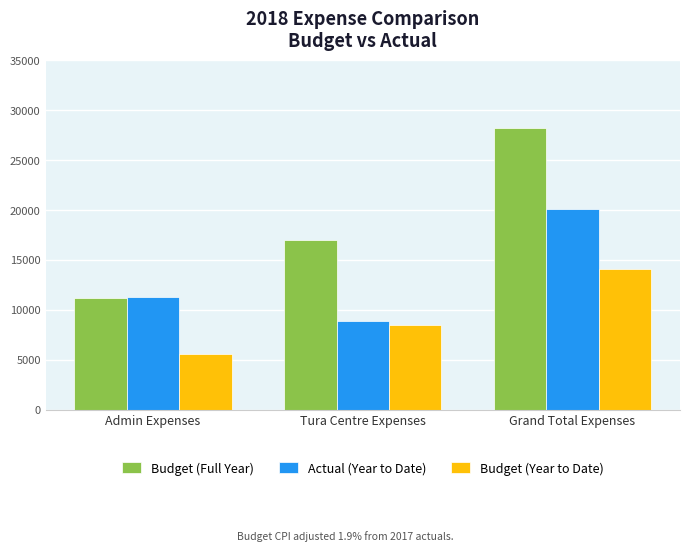

Rank the series by their average value, from highest to lowest.

Budget (Full Year), Actual (Year to Date), Budget (Year to Date)